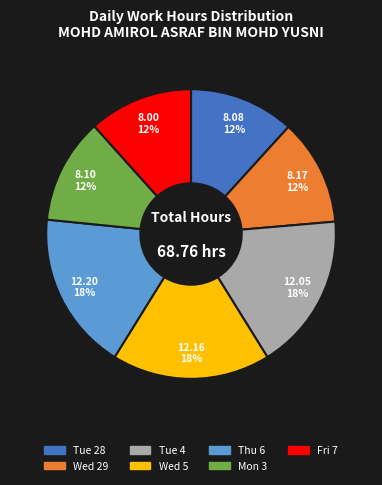

Is it true that Tue 28 is 5% of the pie?

False